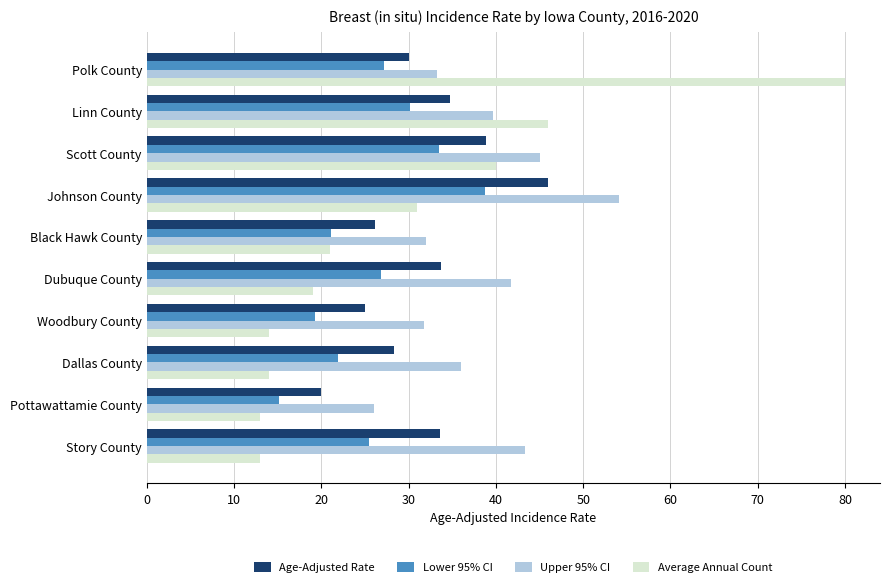

Rank the series by their average value, from lowest to highest.

Lower 95% CI, Average Annual Count, Age-Adjusted Rate, Upper 95% CI